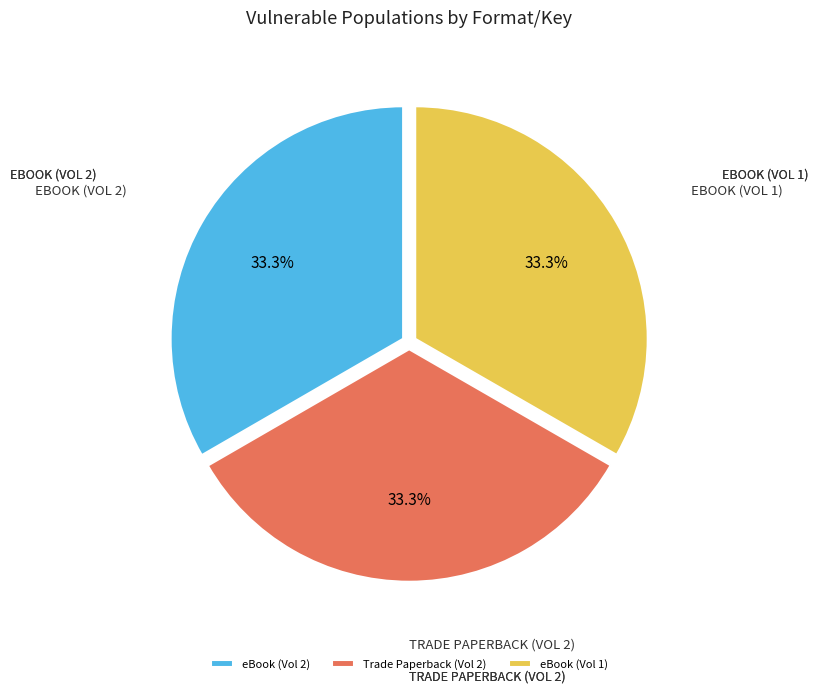

The eBook (Vol 1) slice represents 41% of the pie. True or false?

False